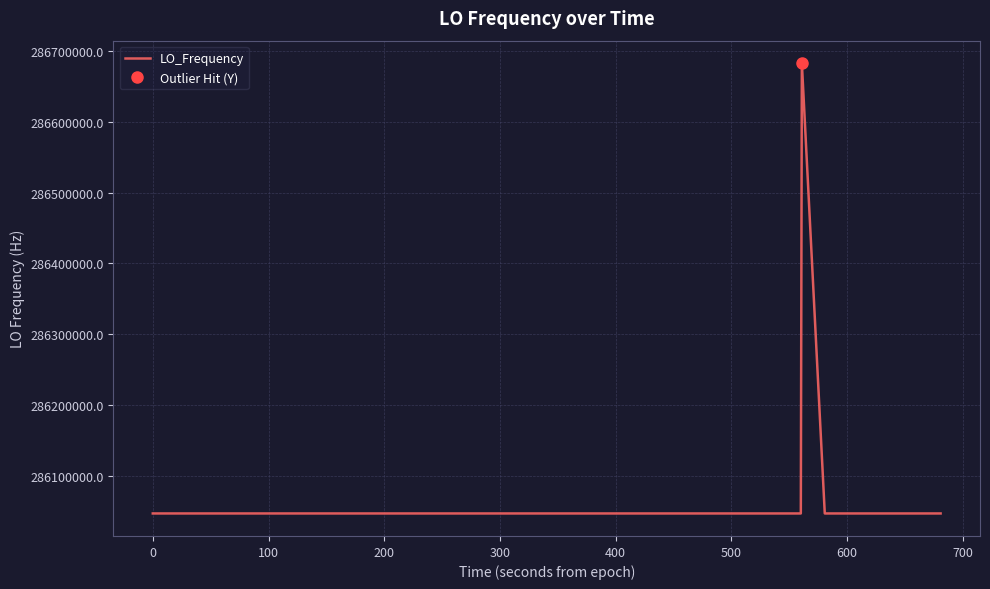

What is the sum of all values?

11442515634.8